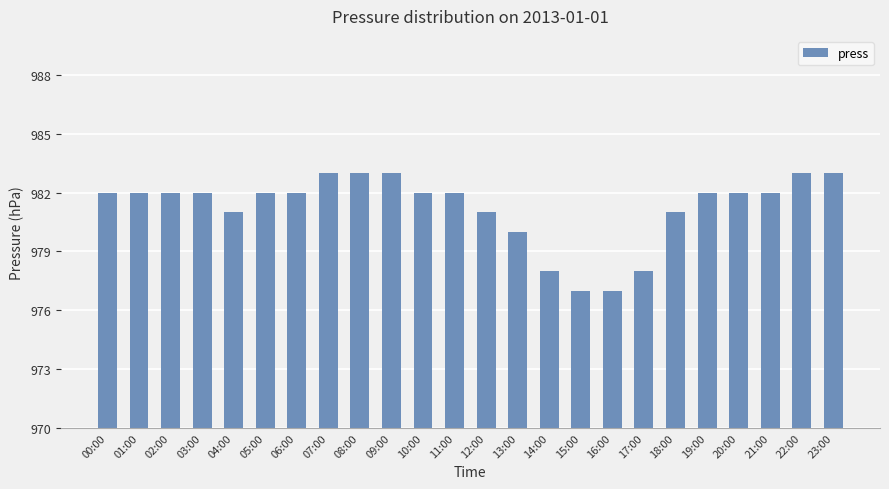

How many series are shown in this chart?

1